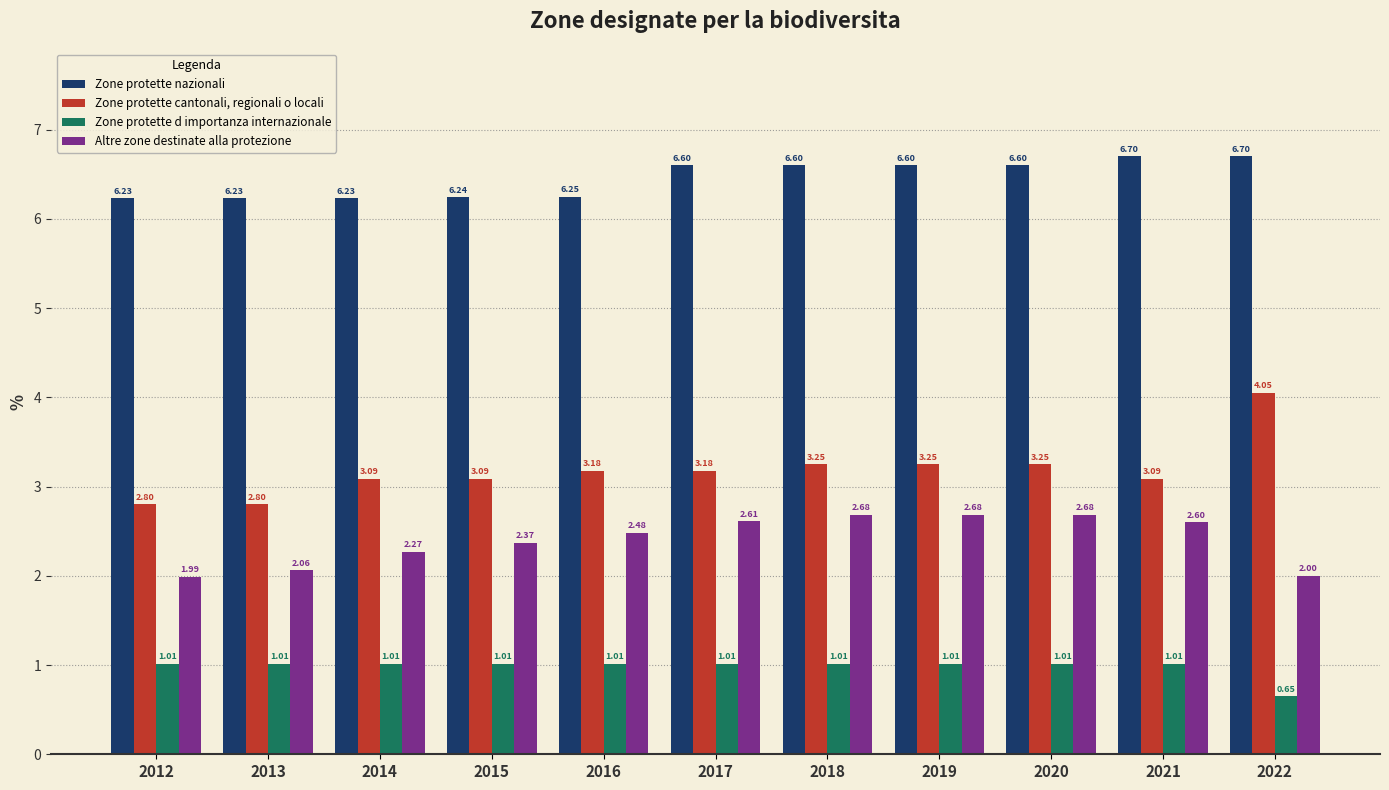

Which series has the largest range (max minus min)?

Zone protette cantonali, regionali o locali